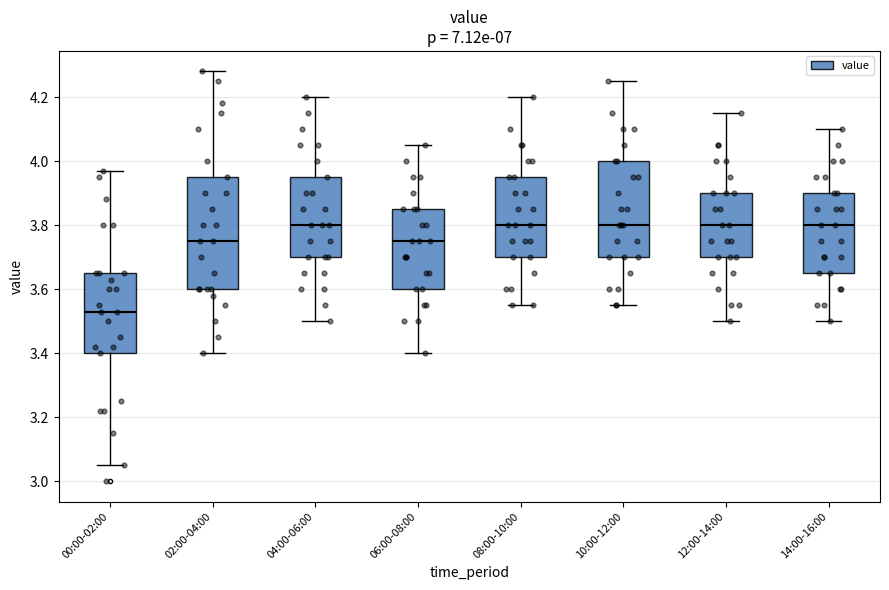

Which box has the lowest median line?

00:00-02:00